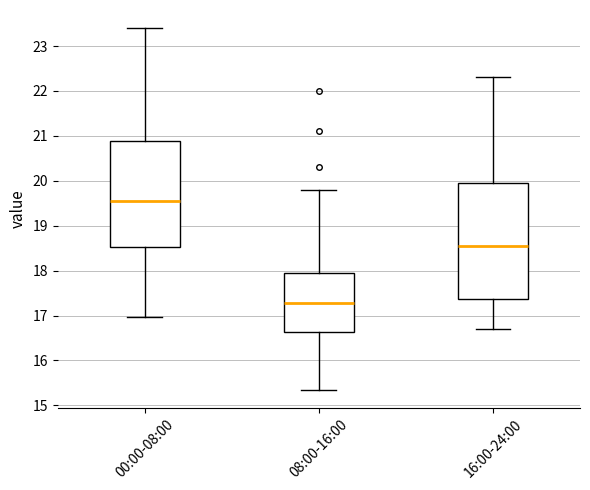

Comparing the boxes themselves (not the whiskers), which one is the tallest?

16:00-24:00